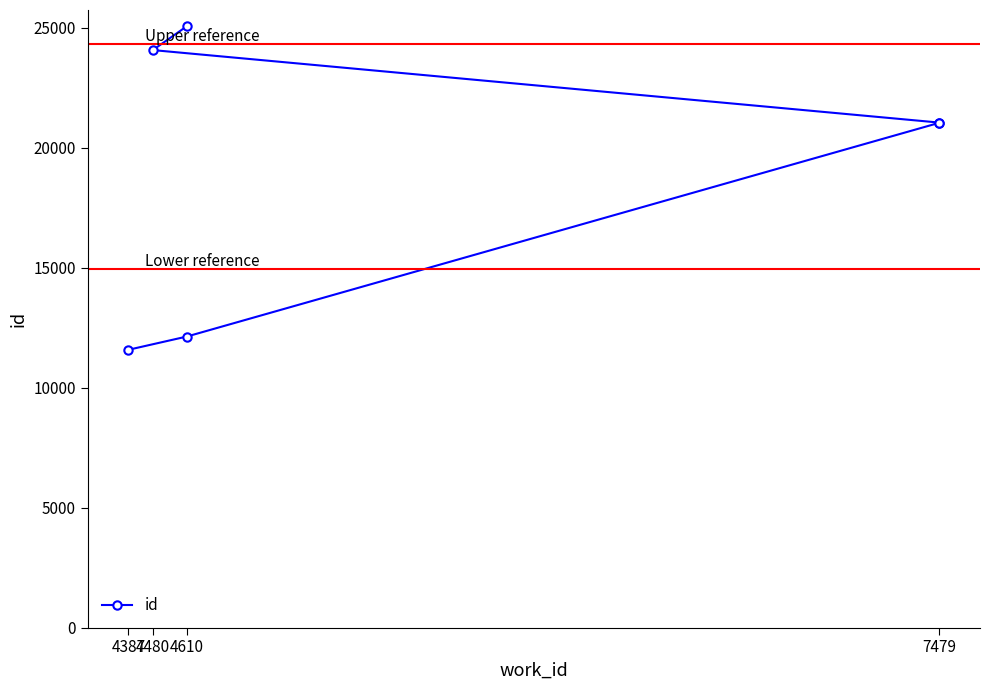

What is the difference between the second highest and second lowest values?

11939